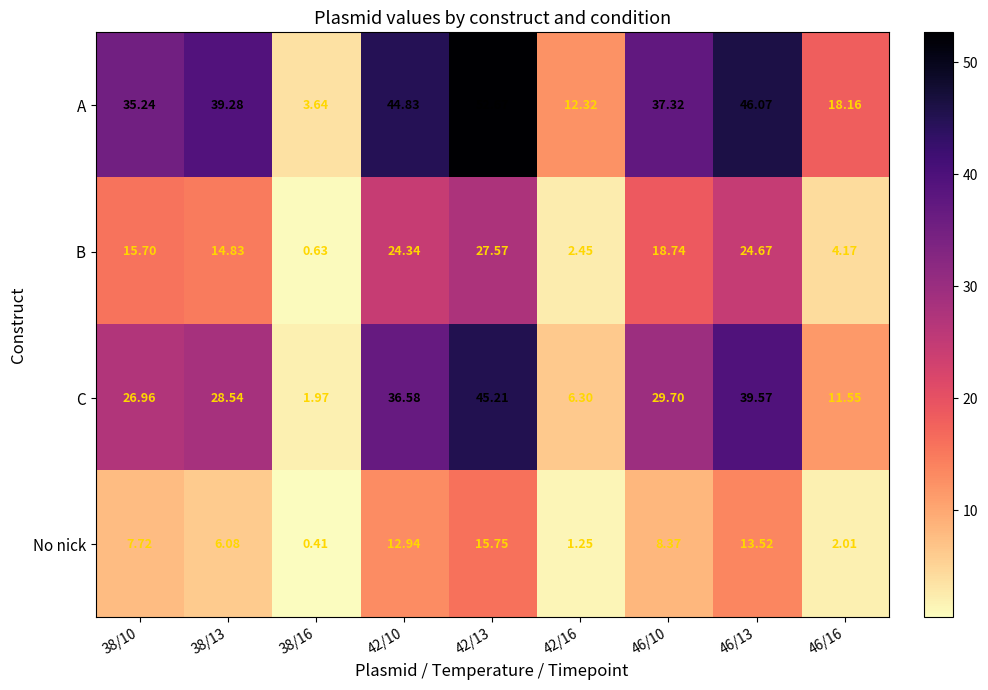

What is the total value across all series at 42/10?

118.7